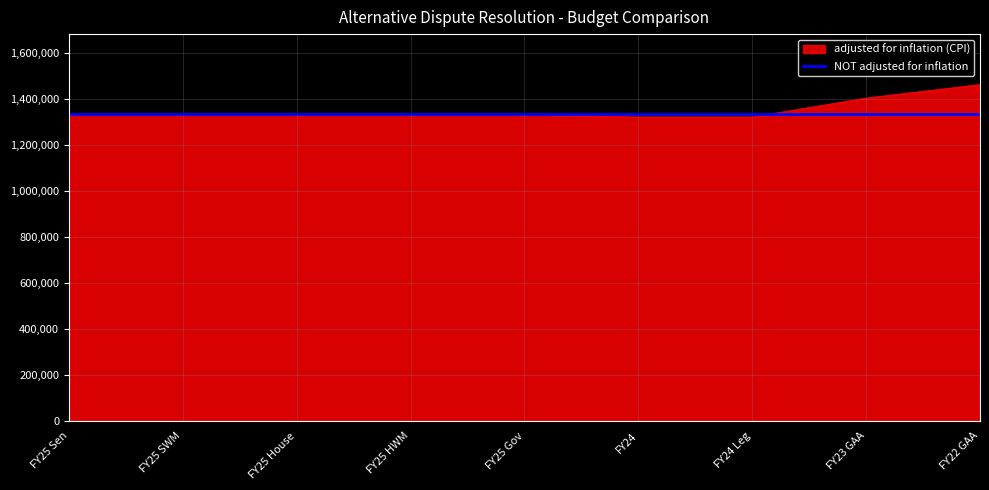

What is the total value across all series at FY25 SWM?

2664546